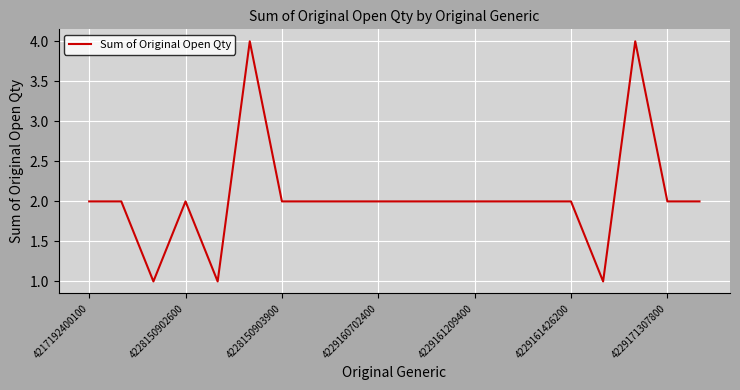

What is the difference between the maximum and minimum values?

3